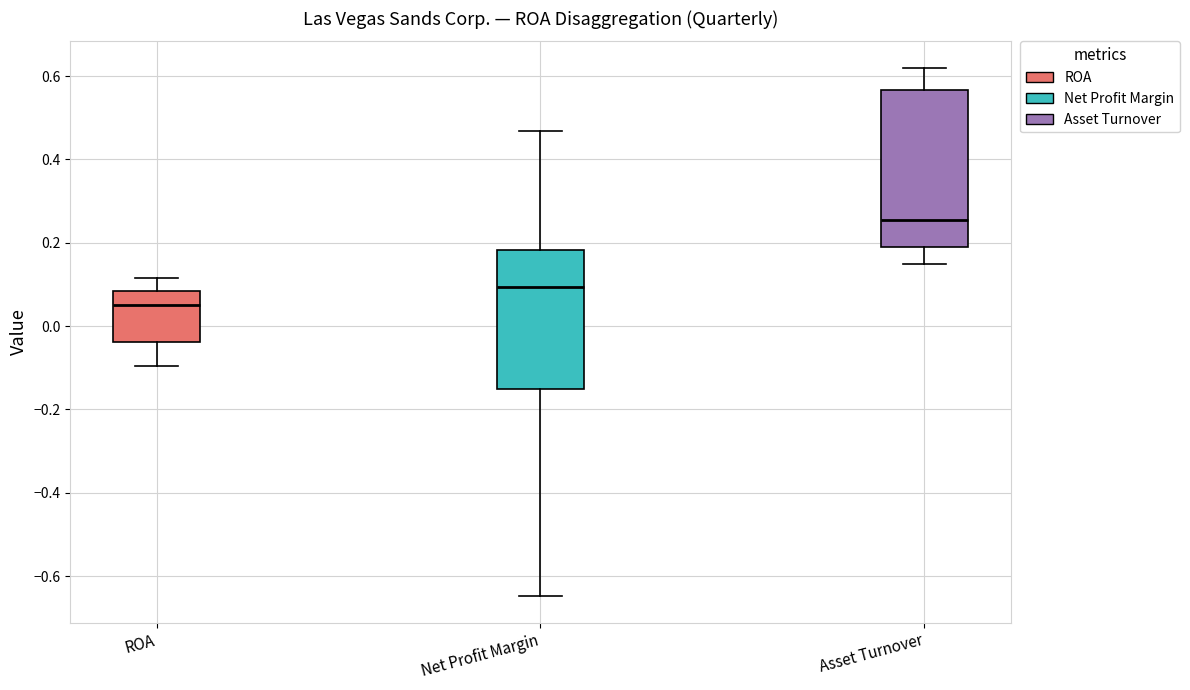

Reading left to right, read every box against the y-axis: the position of its median line, the range the box covers, and the ends of its whiskers. The values are not printed on the chart, so give them approximately, as read against the axis.

ROA: median 0.04, box -0.04 to 0.08, whiskers -0.10 to 0.12
Net Profit Margin: median 0.10, box -0.16 to 0.18, whiskers -0.64 to 0.46
Asset Turnover: median 0.26, box 0.20 to 0.56, whiskers 0.16 to 0.62